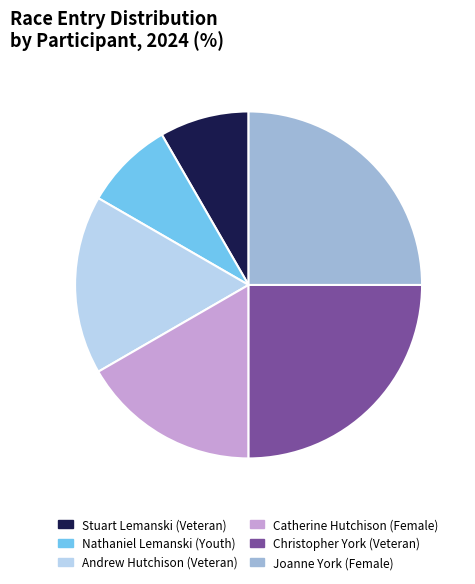

The Andrew Hutchison (Veteran) slice represents 30% of the pie. True or false?

False